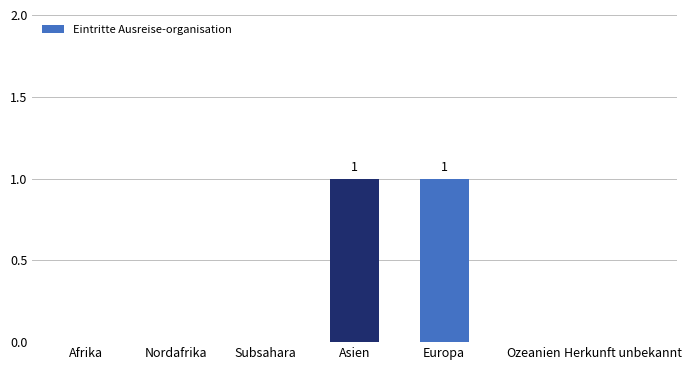

Between Subsahara and Asien, which is larger?

Asien